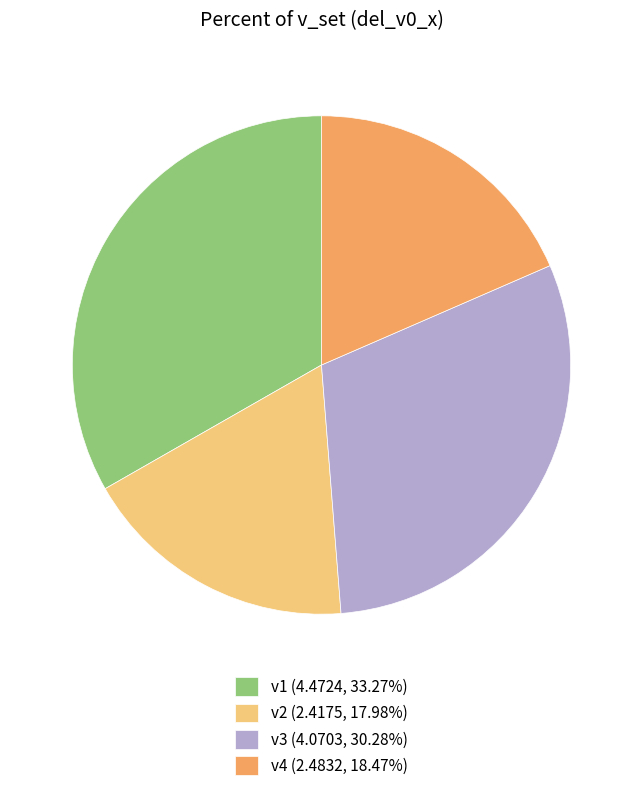

Does v1 (4.4724, 33.27%) represent more than half of the total?

No